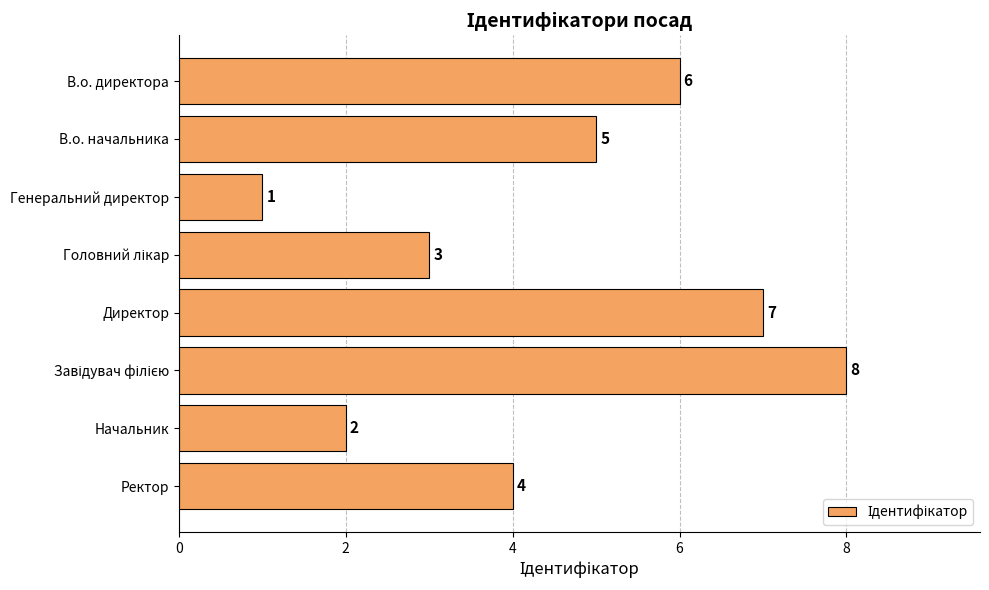

What is the label of the 2nd bar from the top?

В.о. начальника